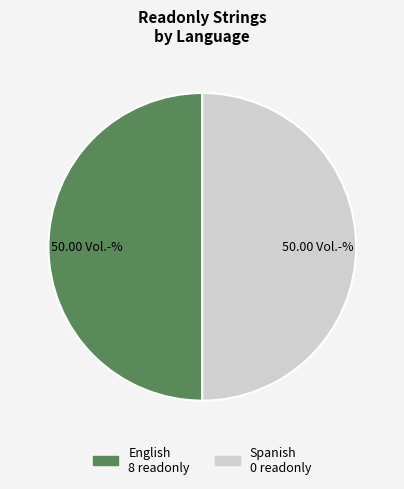

Is the sum of Spanish and English greater than half?

Yes